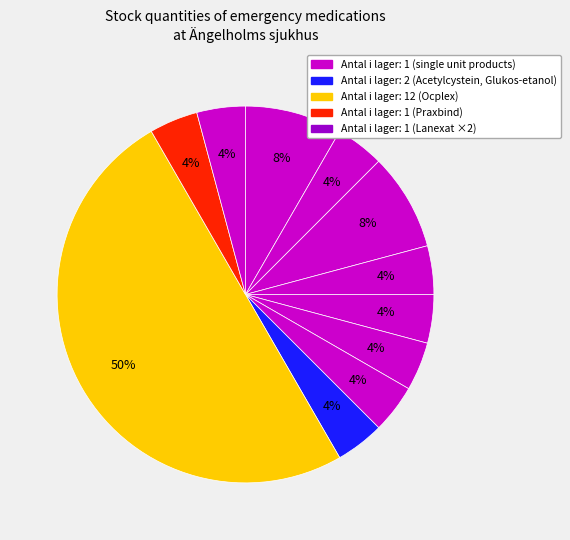

Which category has the biggest portion of the pie?

Ocplex